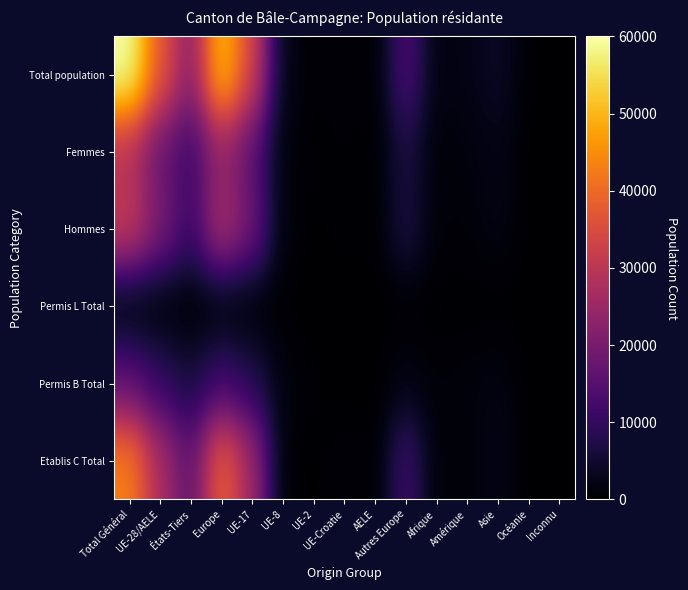

Rank the series at Europe from highest to lowest value.

Total population, Etablis C Total, Hommes, Femmes, Permis B Total, Permis L Total